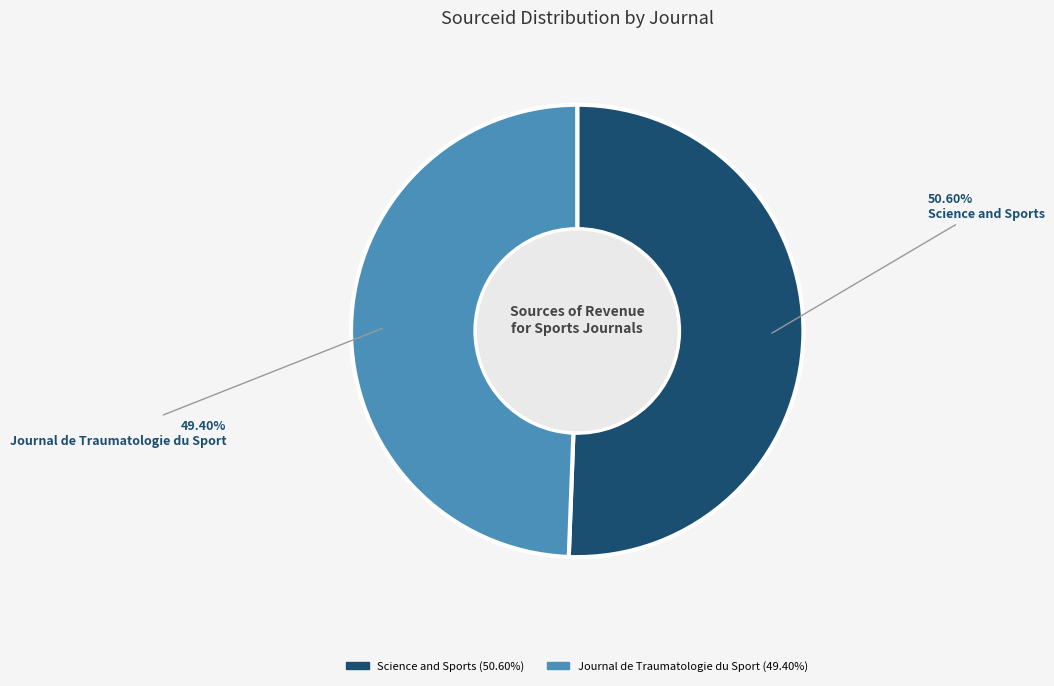

What is the total percentage of Science and Sports and Journal de Traumatologie du Sport?

100.0%